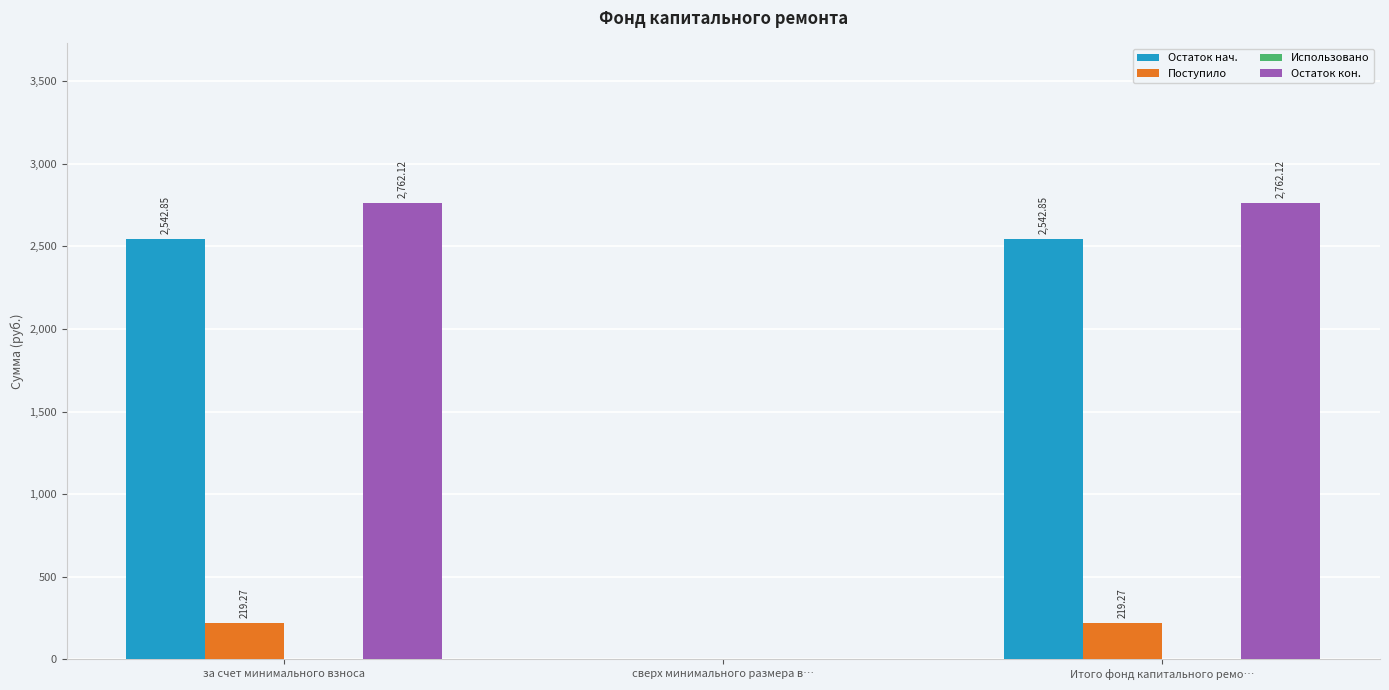

Which series has the largest total across all categories?

Остаток кон.